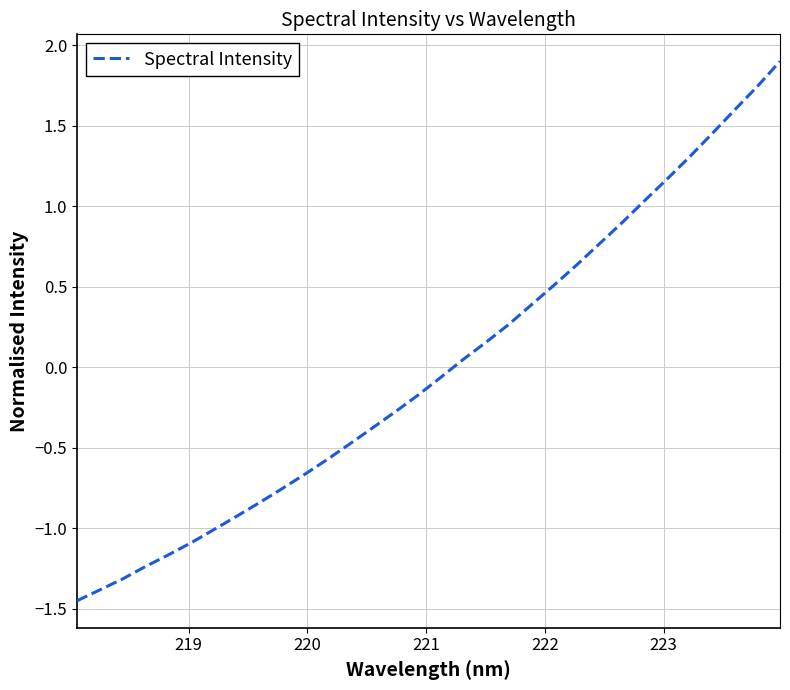

What is the maximum value shown in the chart?

1.9